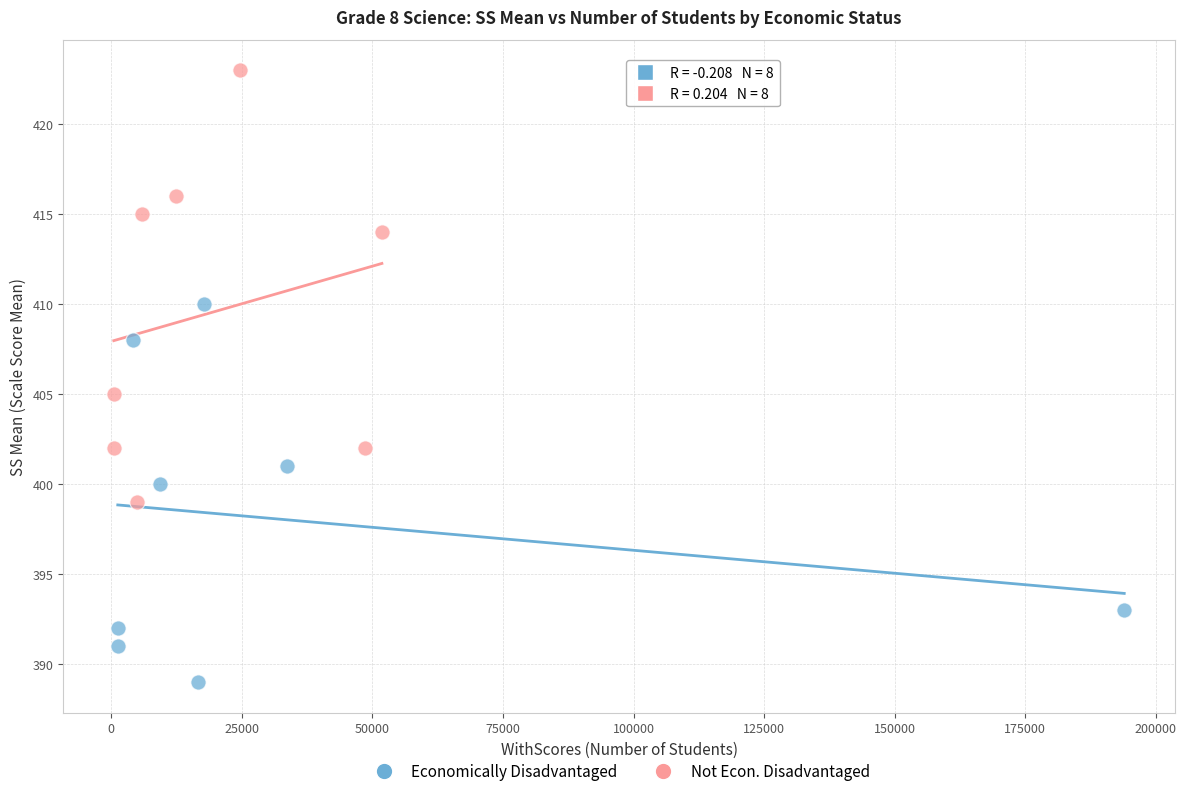

Which series contains the lowest Y value?

Economically Disadvantaged